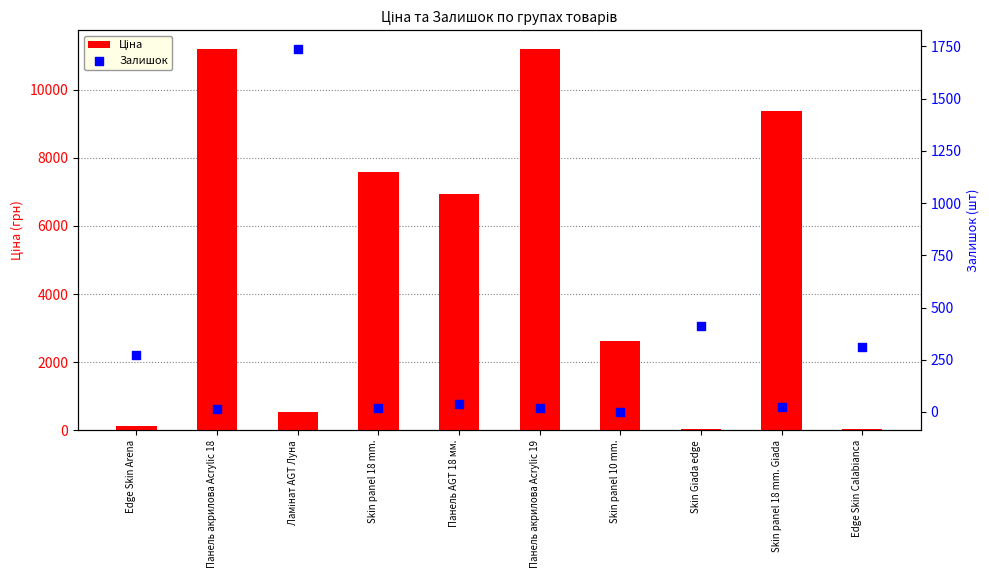

Which series reaches the minimum Y coordinate?

Залишок